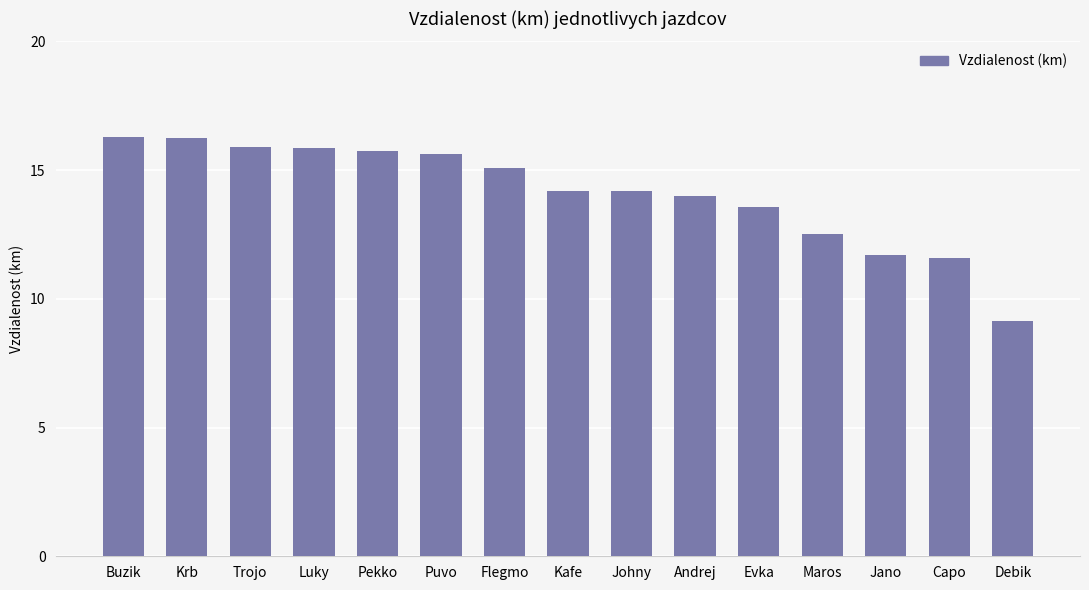

What is the sum of the values at Maros and Trojo?

28.4